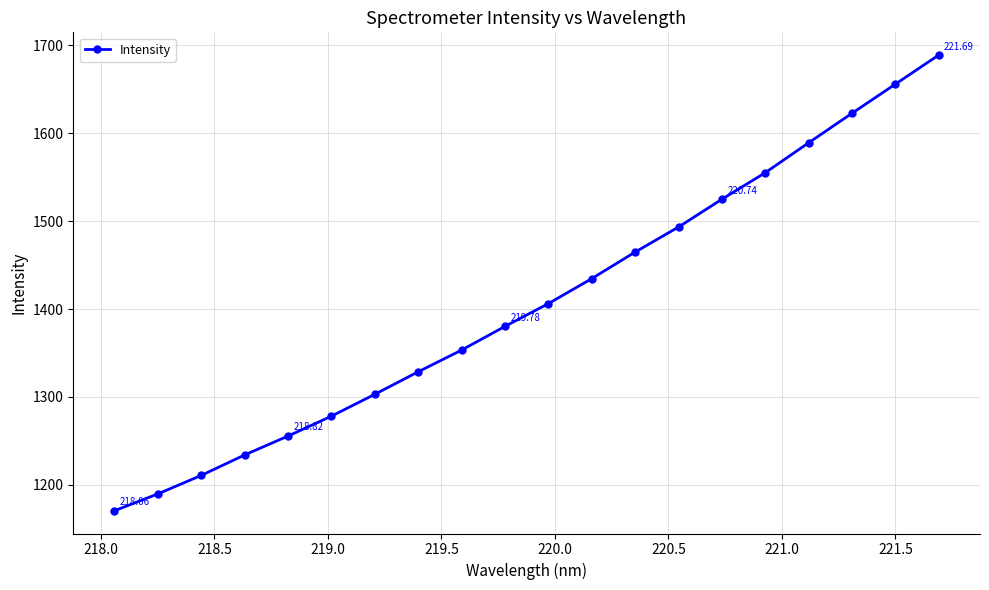

True or false: there are more than 0 points higher than both neighbors.

False